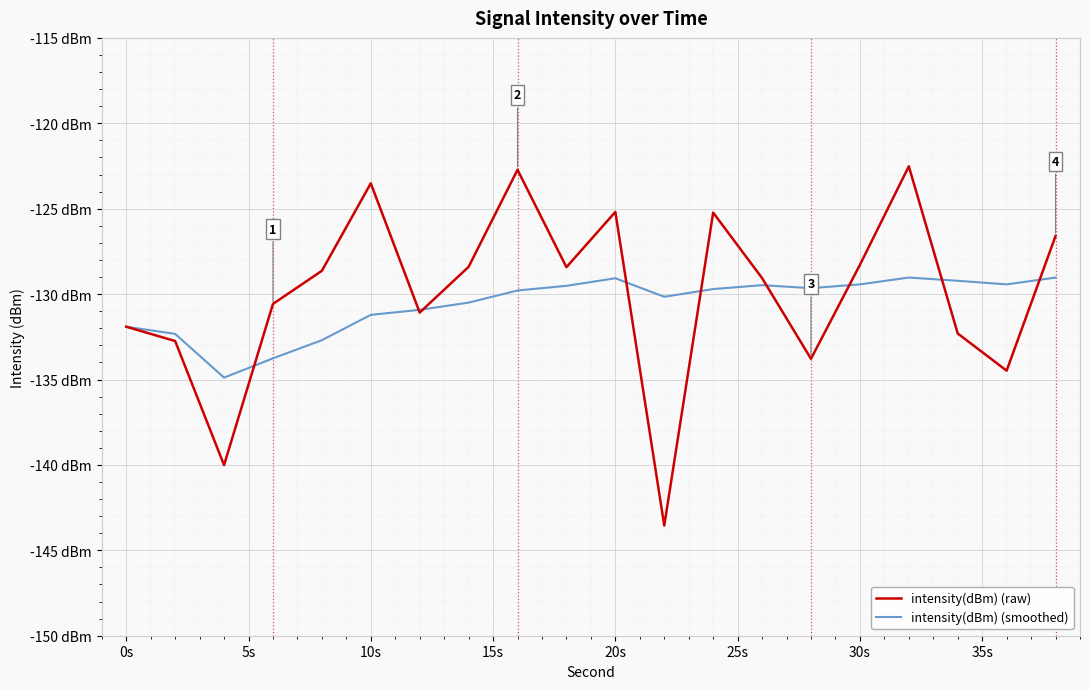

Does the chart have visible grid lines?

Yes